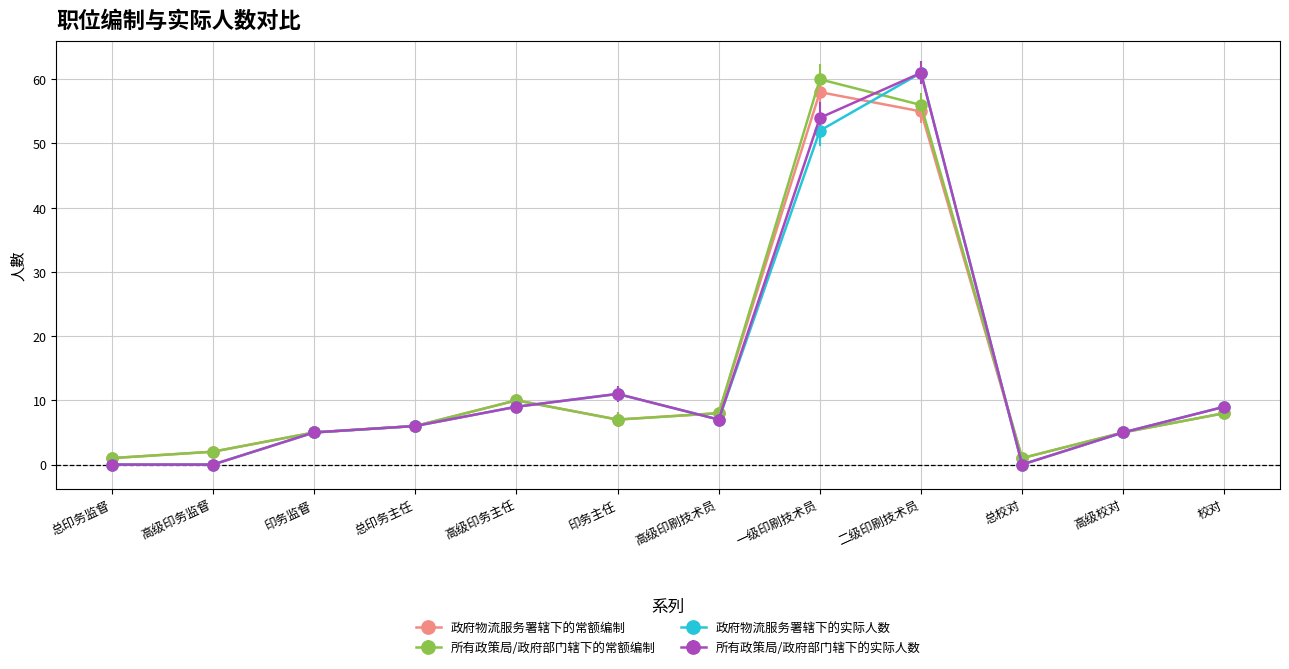

Which category has the highest value in the 政府物流服务署辖下的常额编制 series?

一级印刷技术员